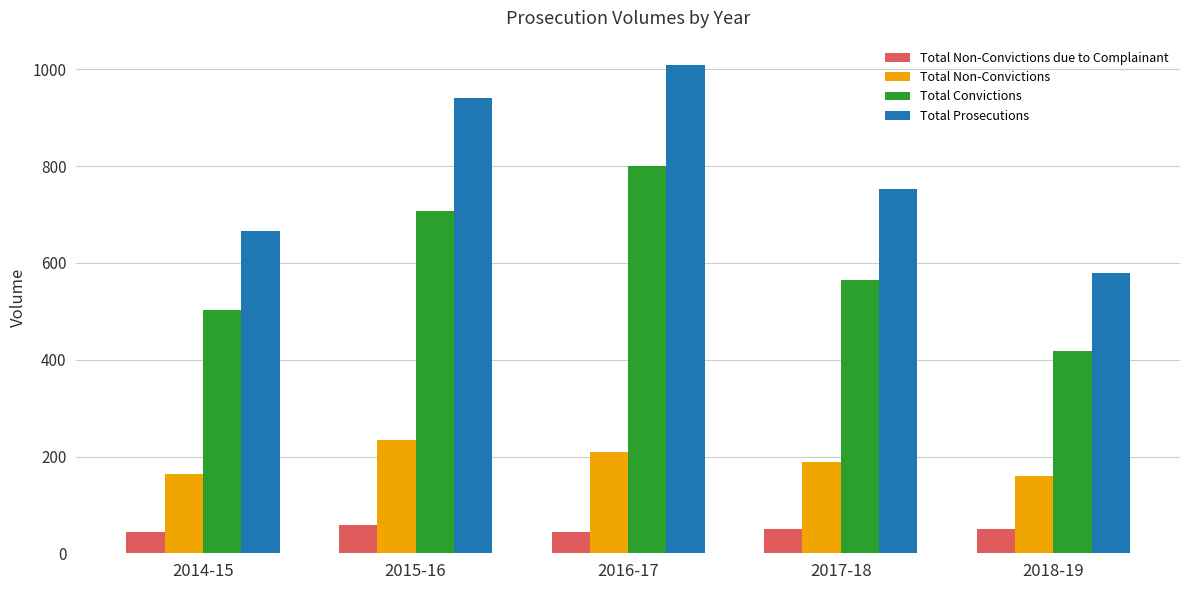

Rank the series by their maximum value, from highest to lowest.

Total Prosecutions, Total Convictions, Total Non-Convictions, Total Non-Convictions due to Complainant